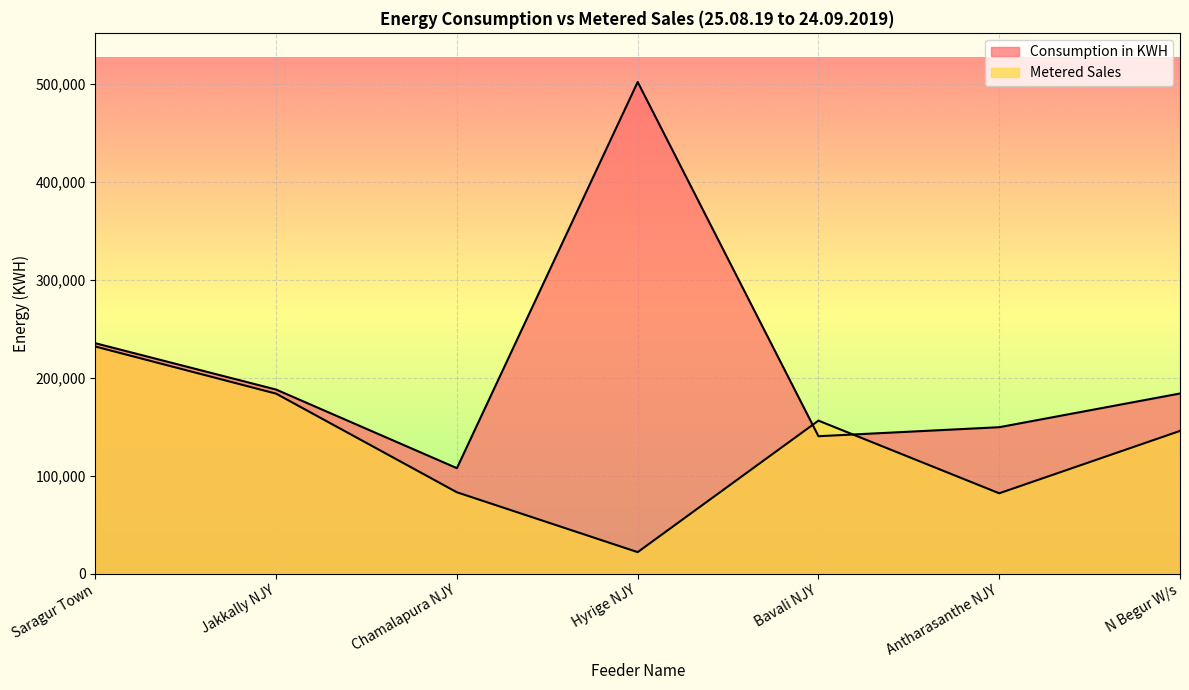

How many distinct data groups are displayed?

2